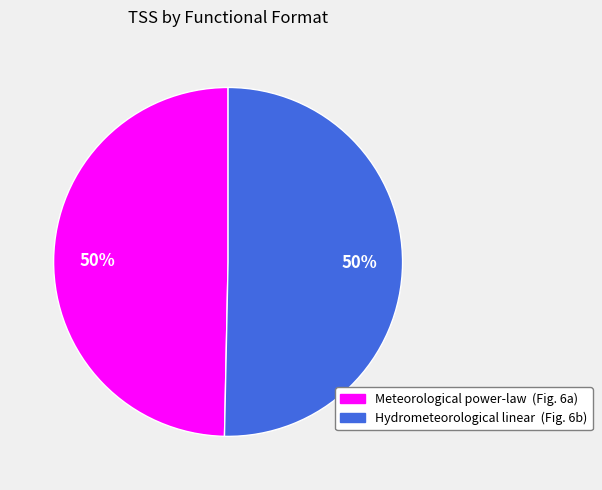

True or false: Hydrometeorological linear (Fig. 6b) accounts for 40% of the total.

False